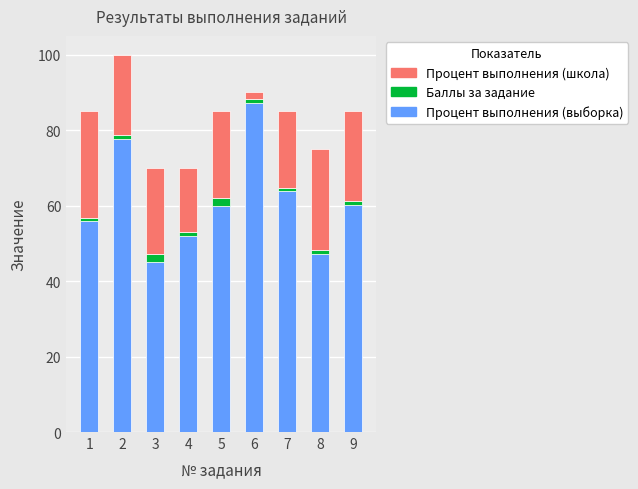

What is the highest value of the Процент выполнения (выборка) series?

87.2